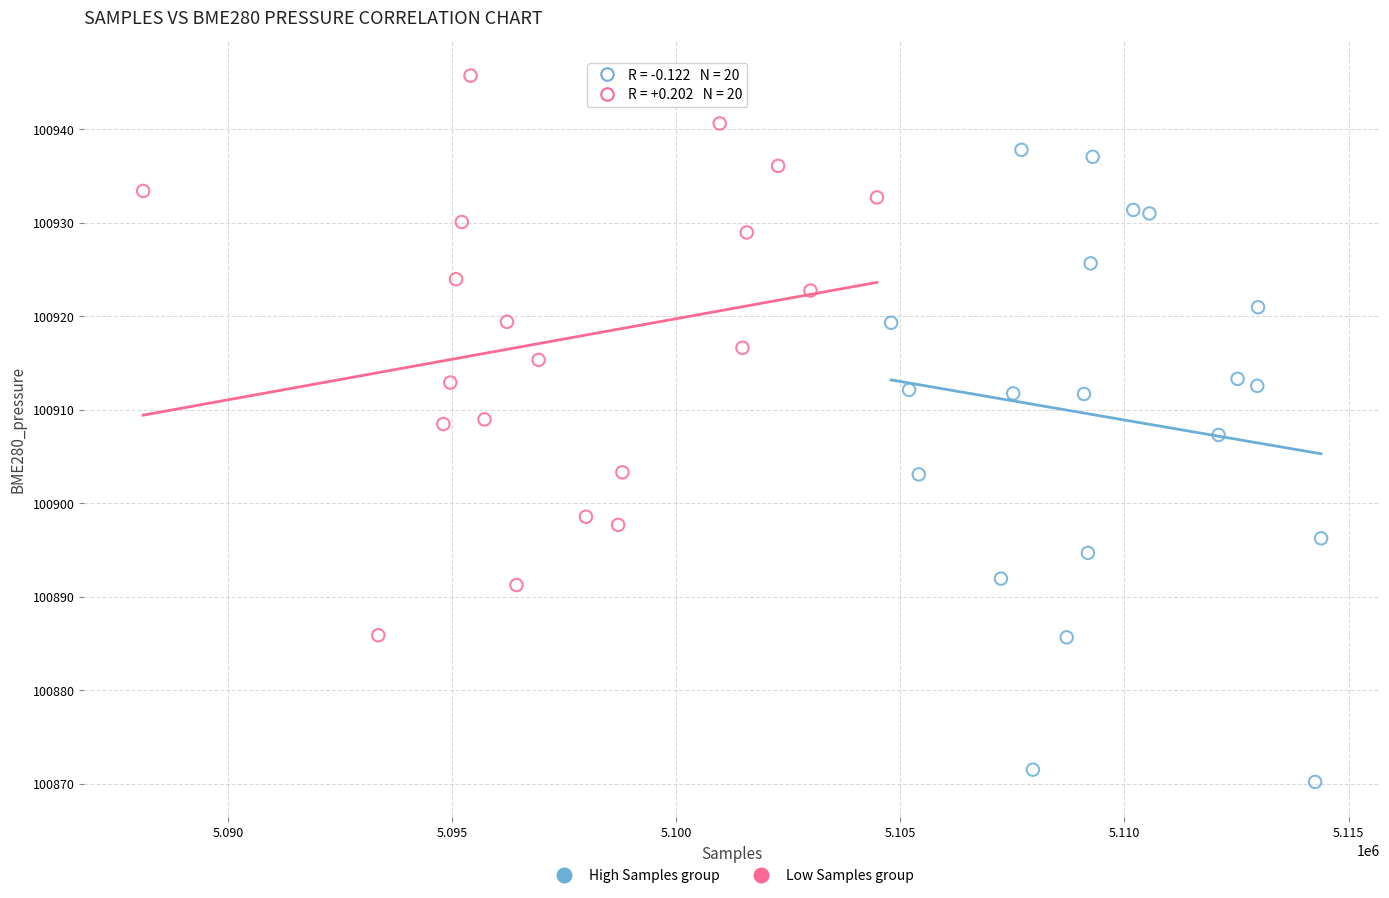

Which series has the largest Y range (max minus min)?

High Samples group